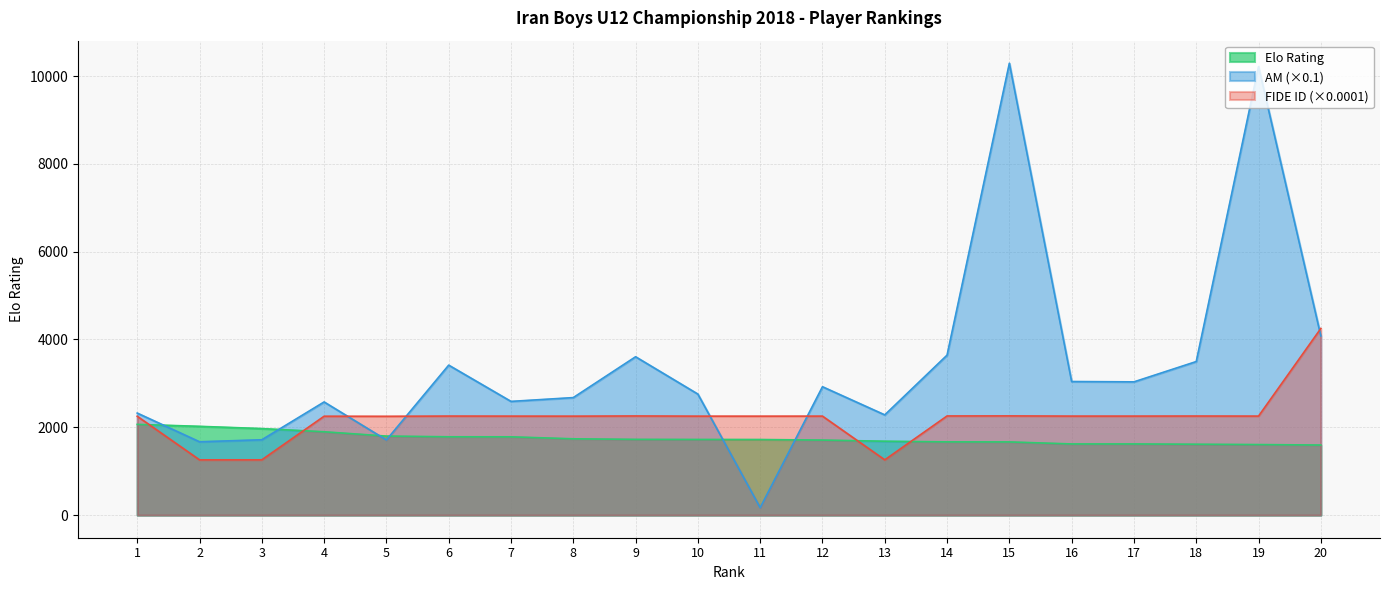

How many interior local valleys does the FIDE ID series have?

7